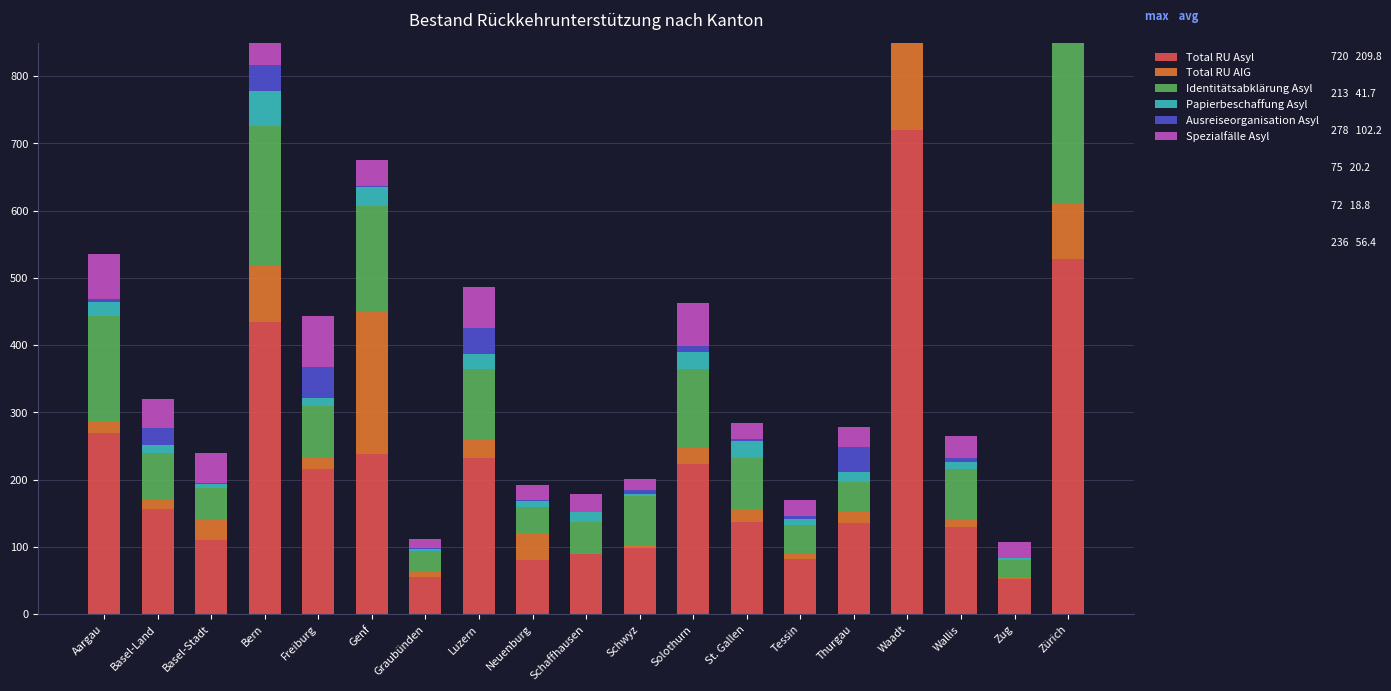

What is the spread (max minus min) of values at Zürich?

494